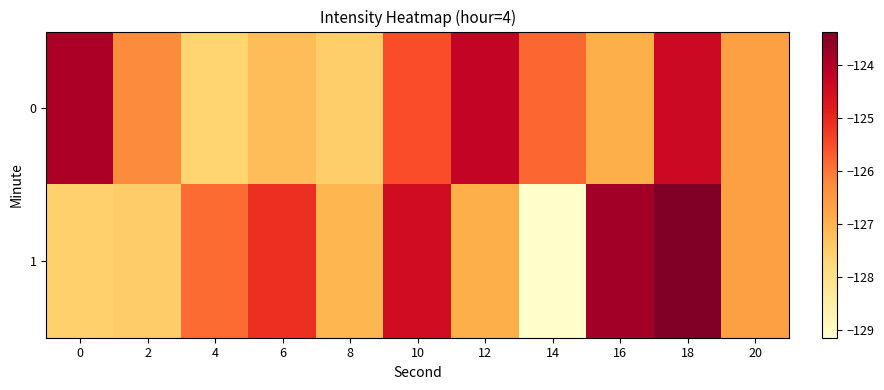

Reading left to right, list all the values displayed in this chart.

0: 0=-123.9	2=-126.2	4=-127.6	6=-127.2	8=-127.5	10=-125.5	12=-124.2	14=-125.8	16=-126.9	18=-124.4	20=-126.6
1: 0=-127.5	2=-127.5	4=-125.9	6=-125.1	8=-127.1	10=-124.5	12=-126.9	14=-129.1	16=-123.8	18=-123.4	20=-126.6